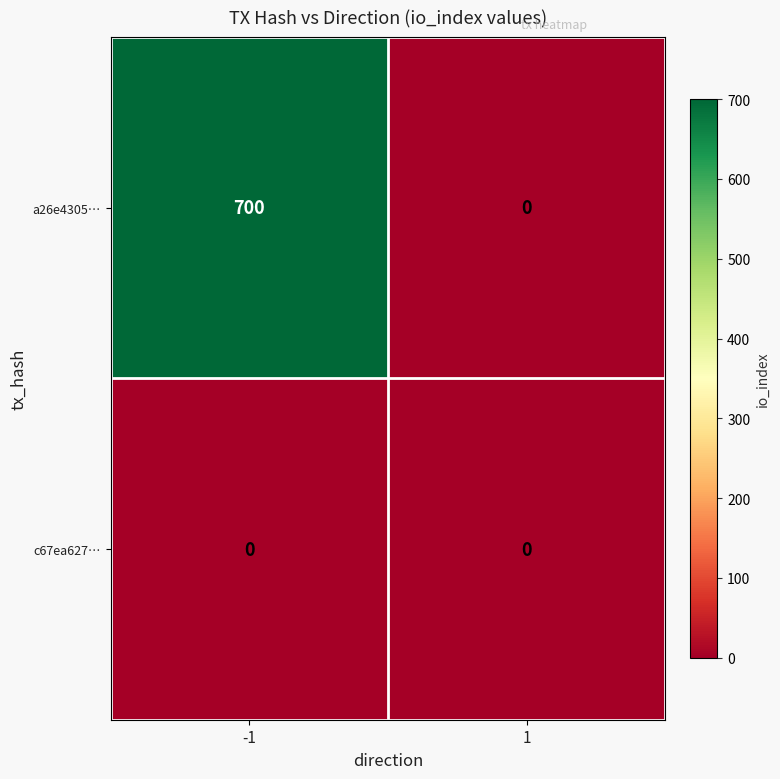

What is the total value across all series at -1?

700